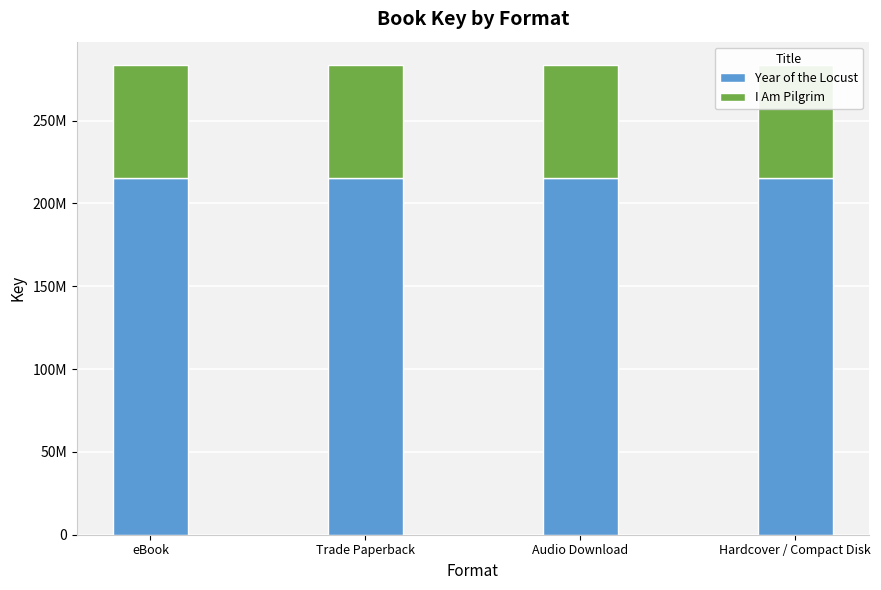

How many bars are there in each group?

2